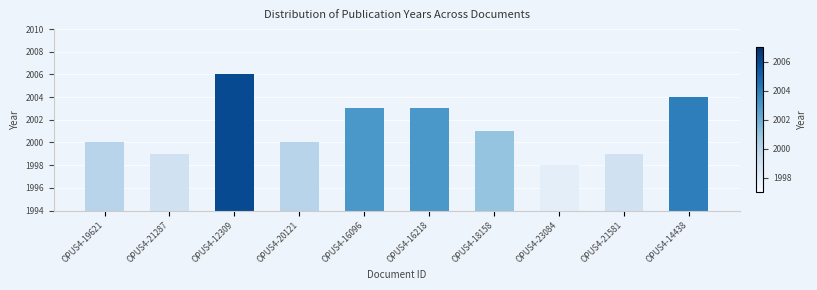

Are the bars horizontal?

No